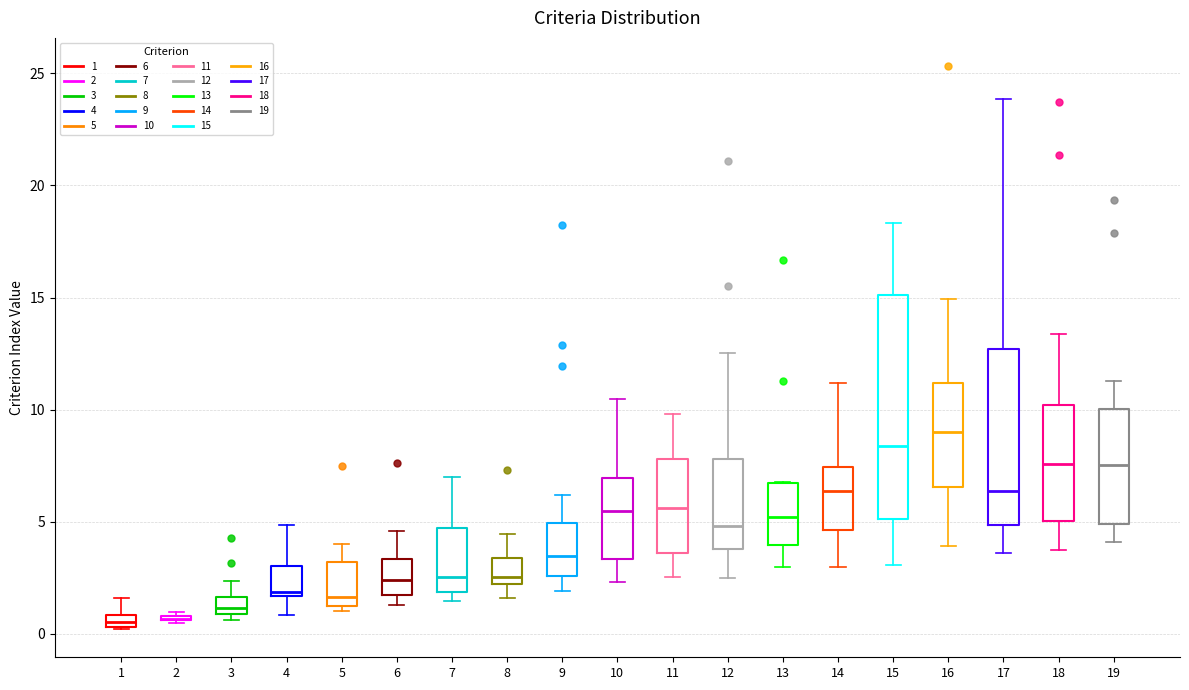

Where does the lower whisker of the box at x = 11 end on the y-axis? The values are not printed on the chart, so give them approximately, as read against the axis.

2.5